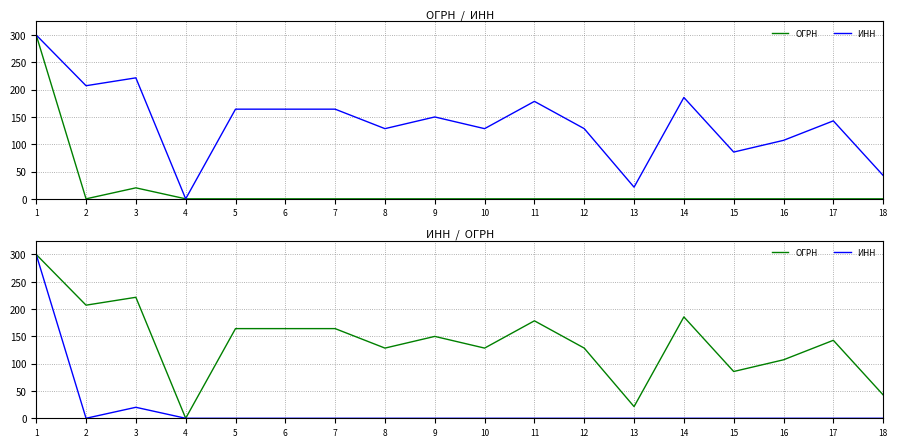

Is this an area chart (filled region under the line)?

No